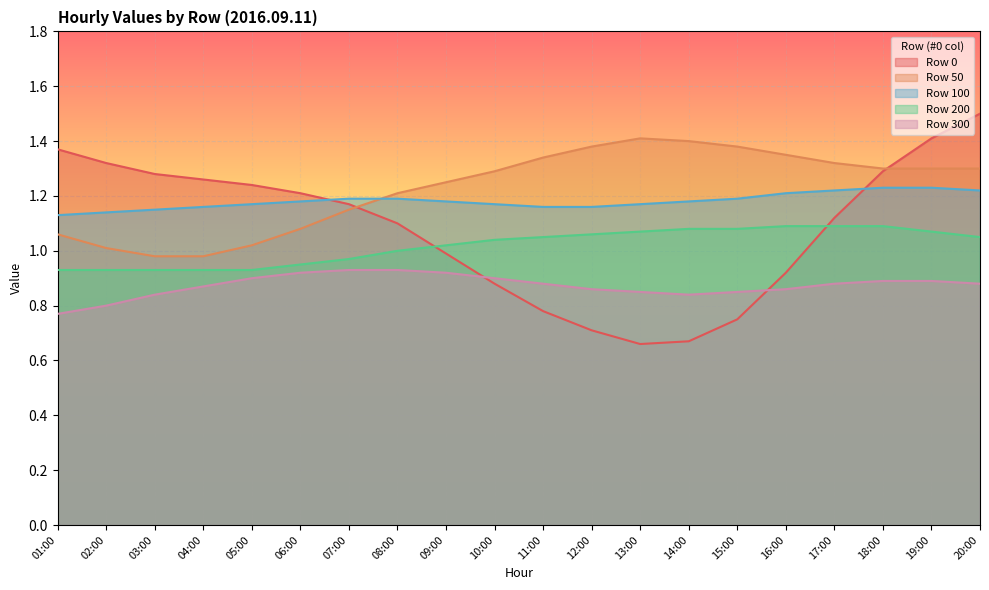

What is the label of the 1st point from the right?

20:00